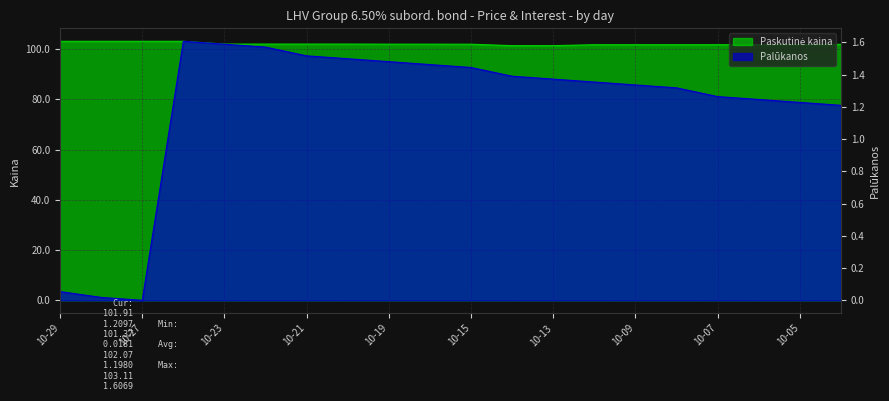

At which label is Paskutine kaina closest to 102?

2020-10-20